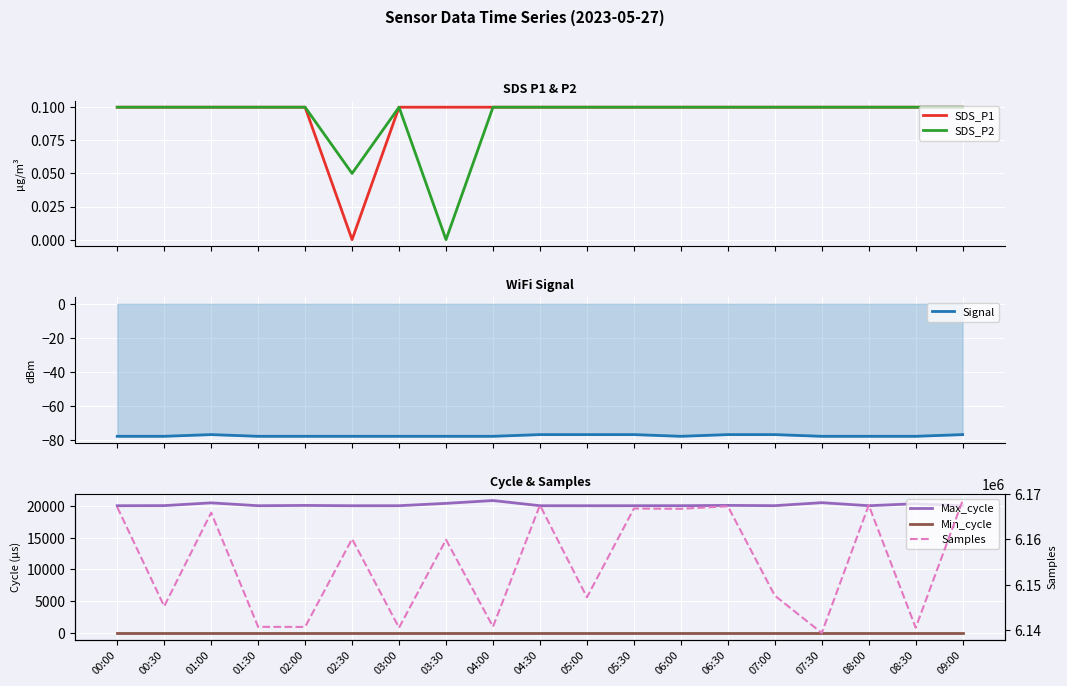

Is this an area chart (filled region under the line)?

No